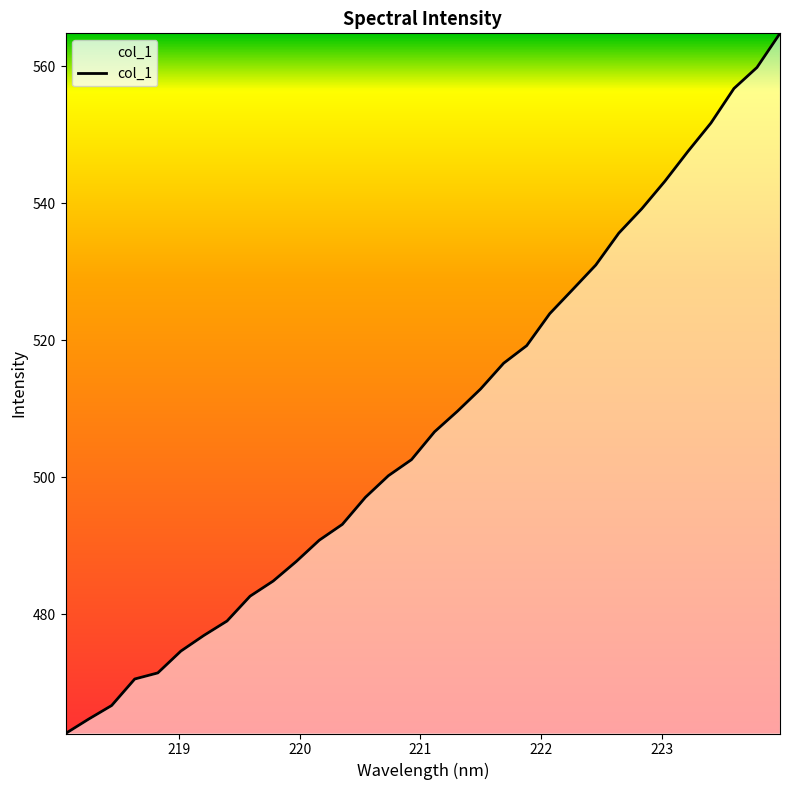

What is the difference between the maximum and minimum values?

102.2